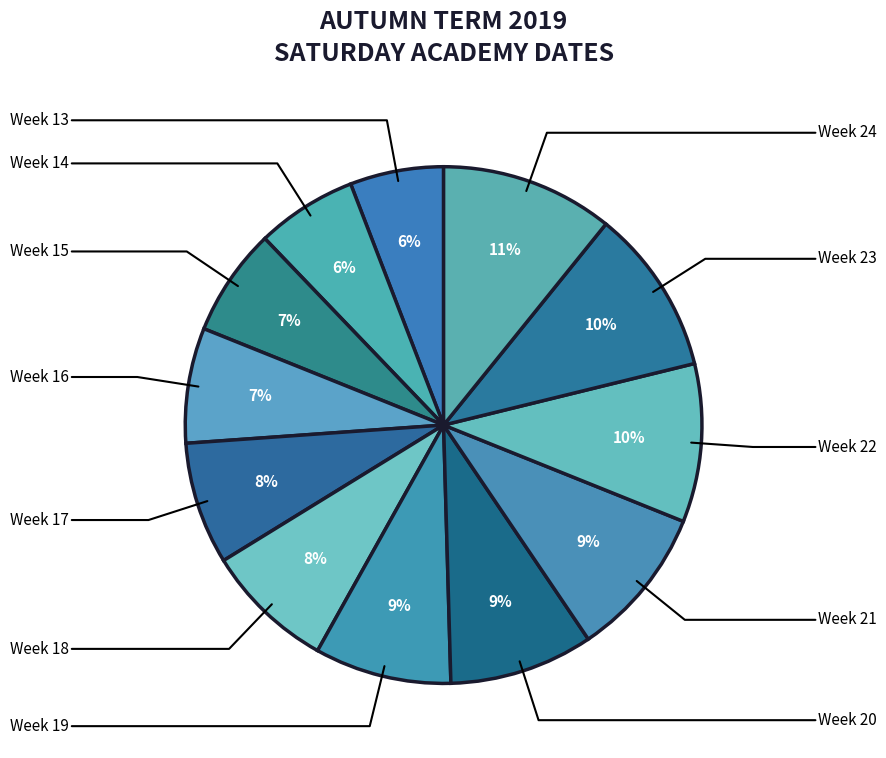

Does any single category account for the majority?

No